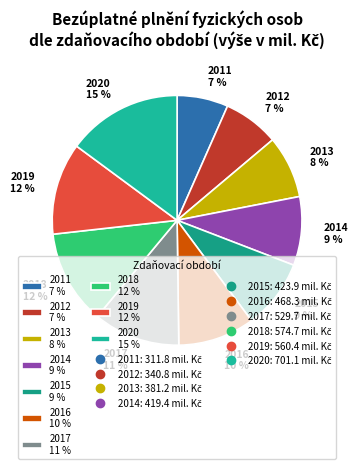

How many segments does this pie chart have?

10